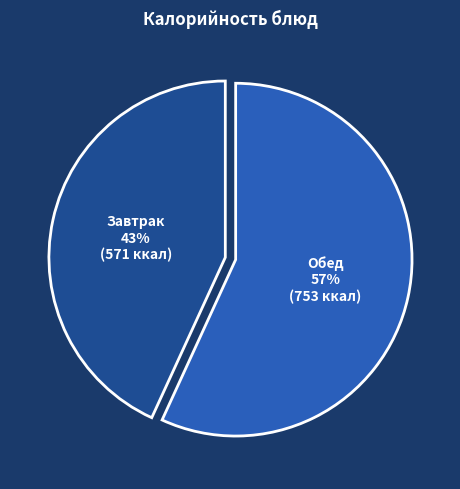

What percentage is the Обед slice, to the nearest percent?

57%